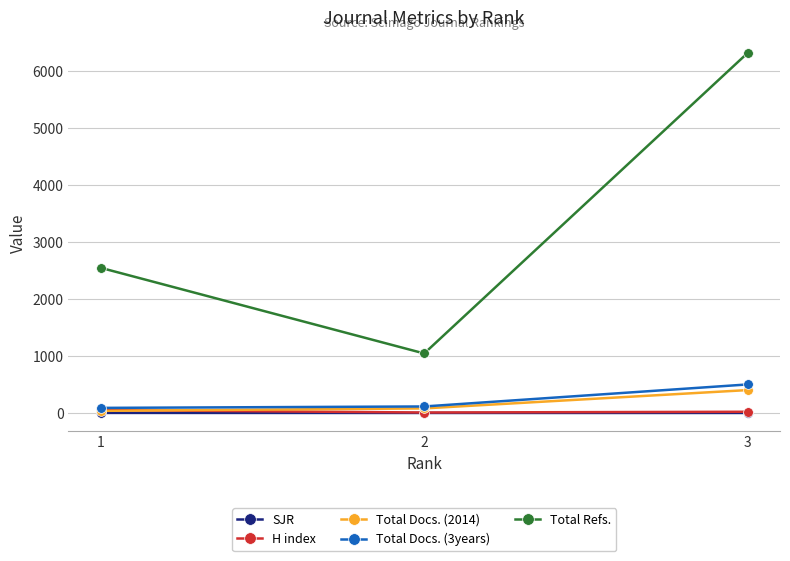

What is the maximum value for Total Refs.?

6323.0